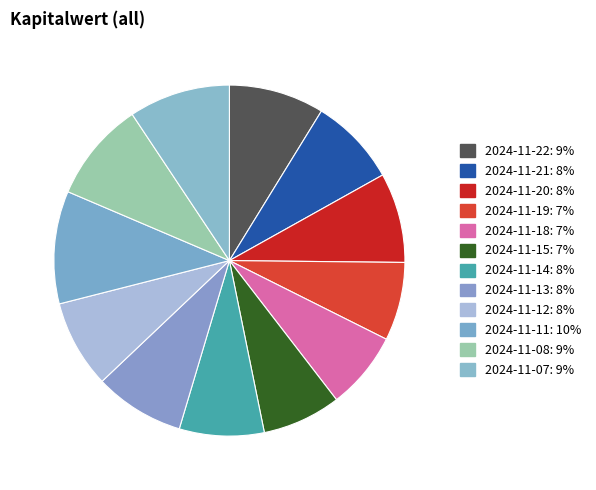

Is the sum of 2024-11-20 and 2024-11-08 greater than half?

No